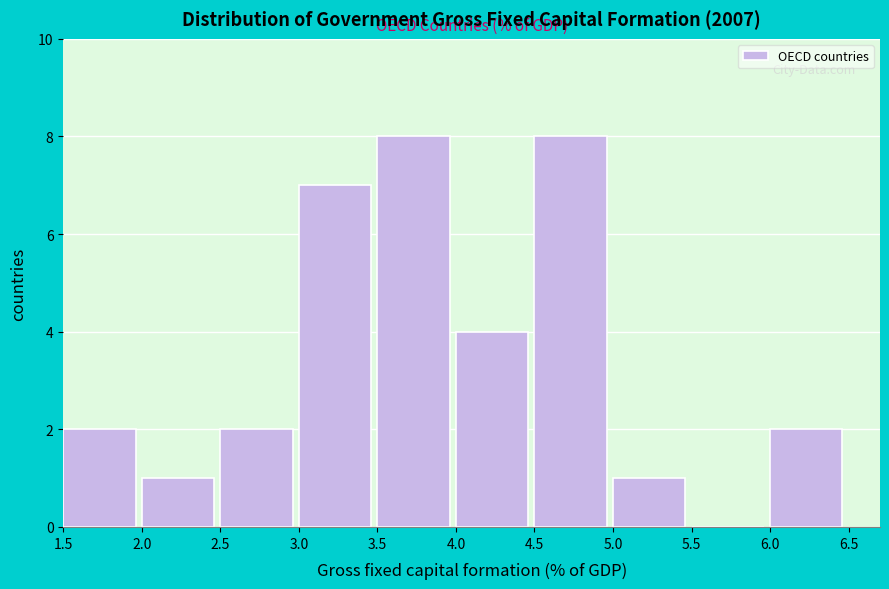

Reading left to right, list every bar in this chart as the range it spans on the x-axis followed by its height. The values are not printed on the chart, so give them approximately, as read against the axis.

1.5 to 2.0: 2
2.0 to 2.5: 1
2.5 to 3.0: 2
3.0 to 3.5: 7
3.5 to 4.0: 8
4.0 to 4.5: 4
4.5 to 5.0: 8
5.0 to 5.5: 1
5.5 to 6.0: 0
6.0 to 6.5: 2